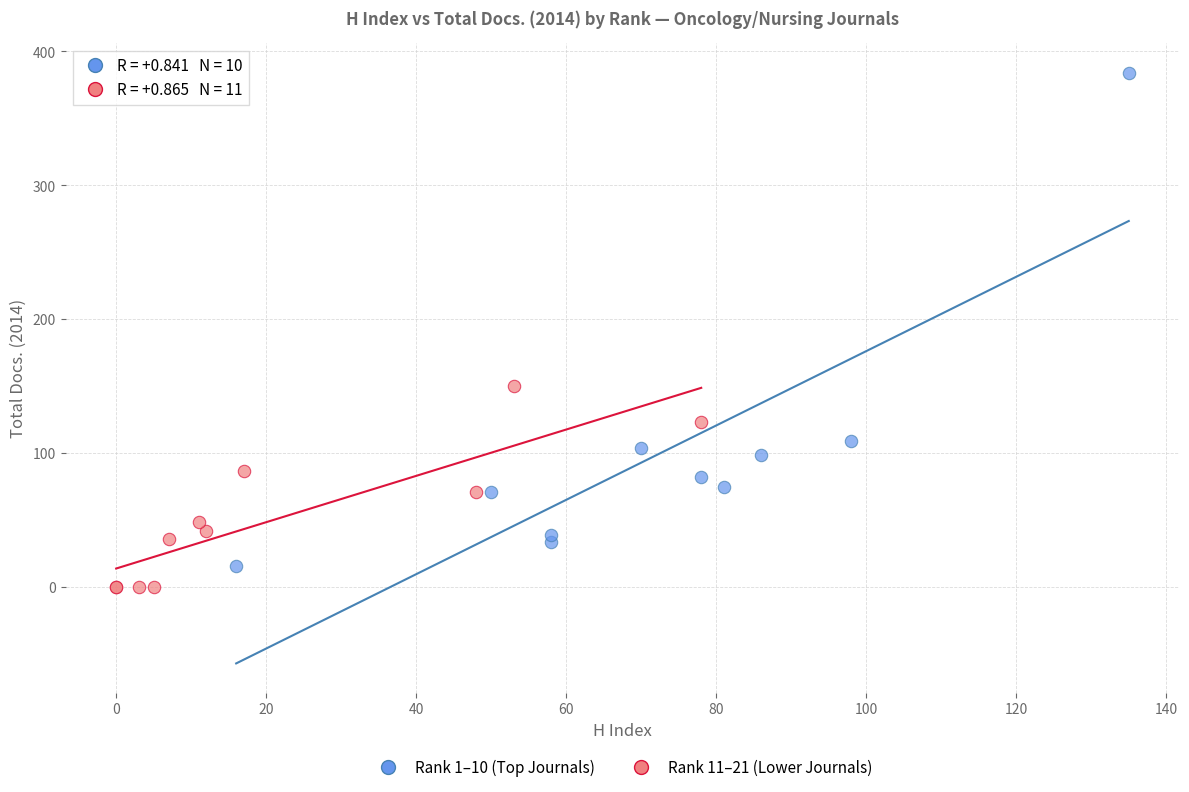

Which series reaches the minimum Y coordinate?

Rank 11–21 (Lower Journals)